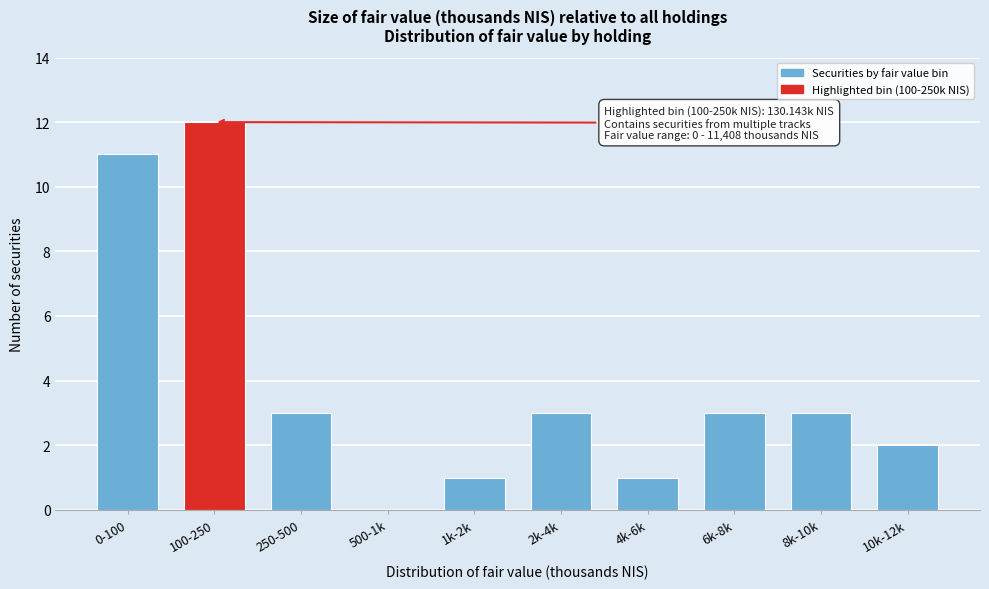

Reading left to right, extract all data points from this chart.

0-100=11	100-250=12	250-500=3	500-1k=0	1k-2k=1	2k-4k=3	4k-6k=1	6k-8k=3	8k-10k=3	10k-12k=2